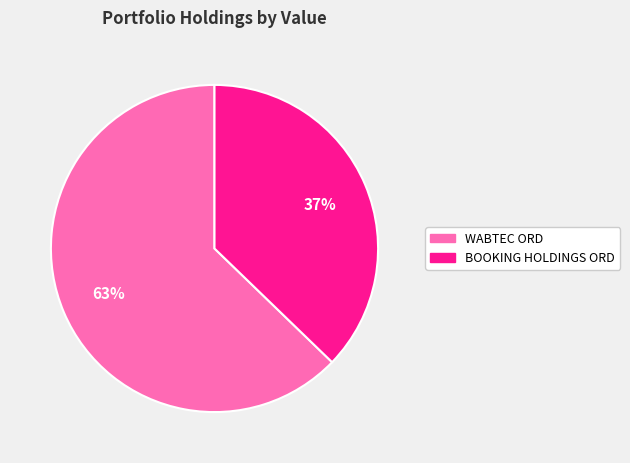

Do WABTEC ORD and BOOKING HOLDINGS ORD together represent more than half of the pie?

Yes